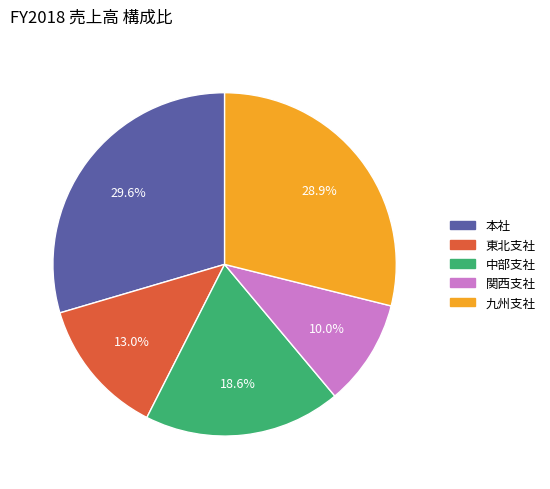

What is the smallest slice in the pie chart?

関西支社